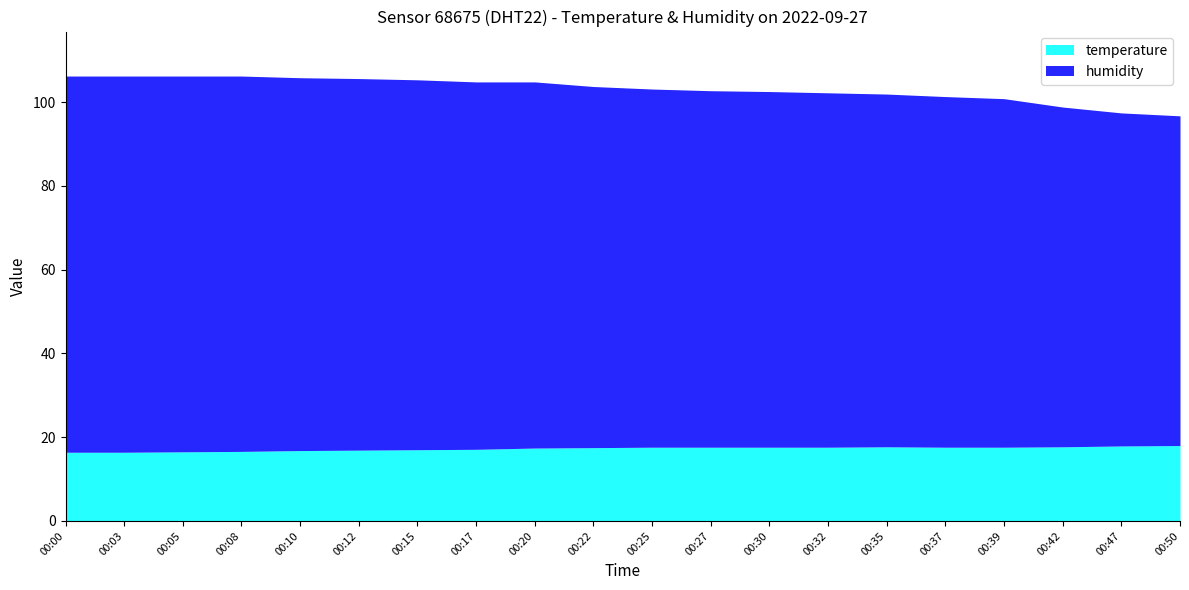

At how many categories does at least one series exceed 77?

20